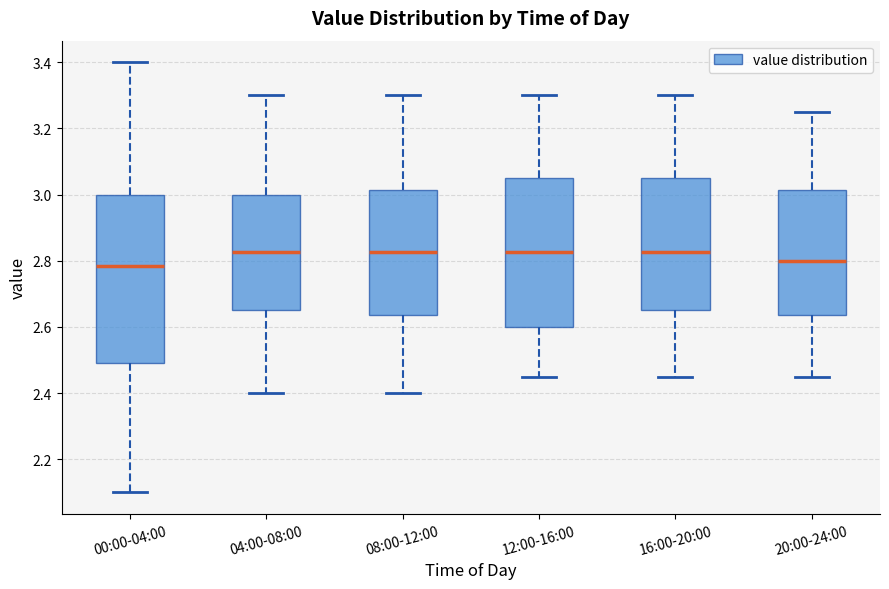

Reading left to right, transcribe this box plot: for each box, give where its median line is, the range the box spans, and where its two whiskers end, as read against the y-axis. The values are not printed on the chart, so give them approximately, as read against the axis.

00:00-04:00: median 2.78, box 2.50 to 3.00, whiskers 2.10 to 3.40
04:00-08:00: median 2.82, box 2.66 to 3.00, whiskers 2.40 to 3.30
08:00-12:00: median 2.82, box 2.64 to 3.02, whiskers 2.40 to 3.30
12:00-16:00: median 2.82, box 2.60 to 3.06, whiskers 2.46 to 3.30
16:00-20:00: median 2.82, box 2.66 to 3.06, whiskers 2.46 to 3.30
20:00-24:00: median 2.80, box 2.64 to 3.02, whiskers 2.46 to 3.26